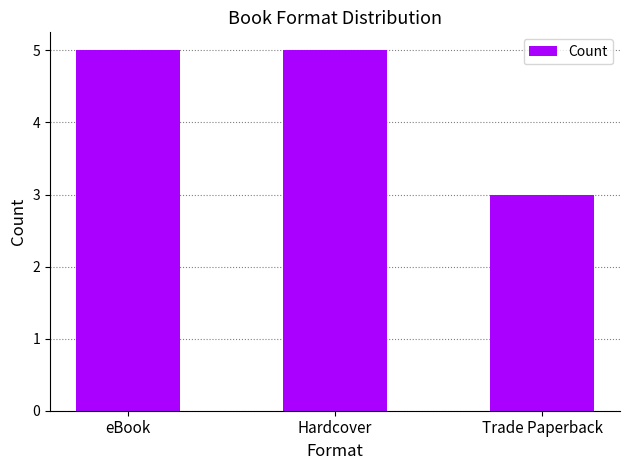

At which category does the chart reach its minimum across all series?

Trade Paperback